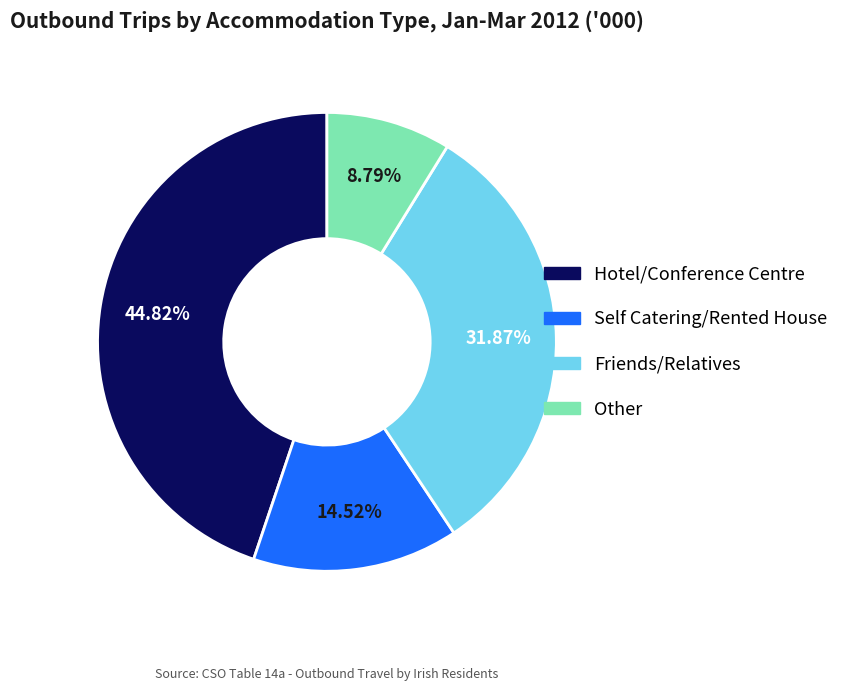

Between Self Catering/Rented House and Friends/Relatives, which is larger?

Friends/Relatives